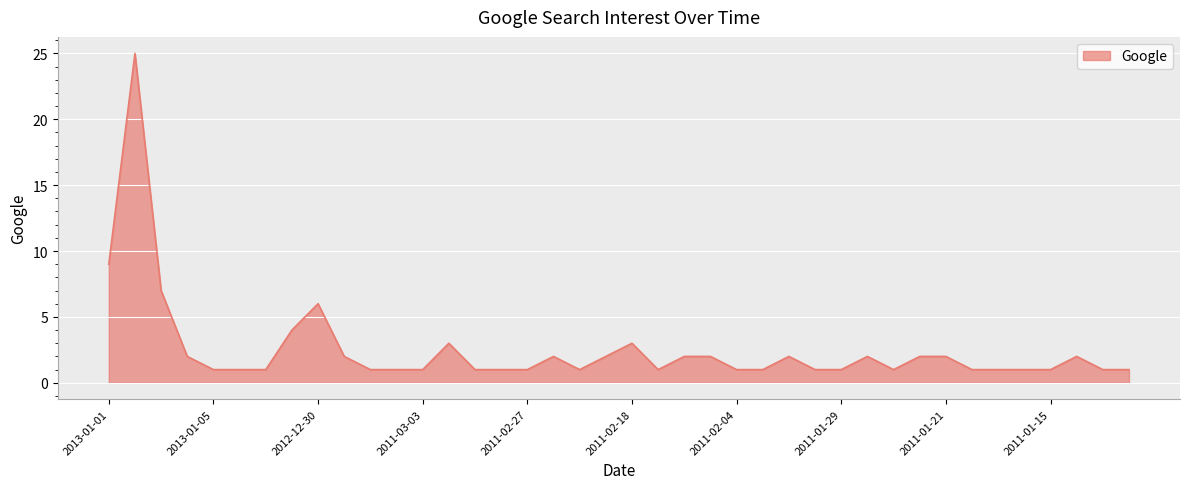

What is the average value?

3